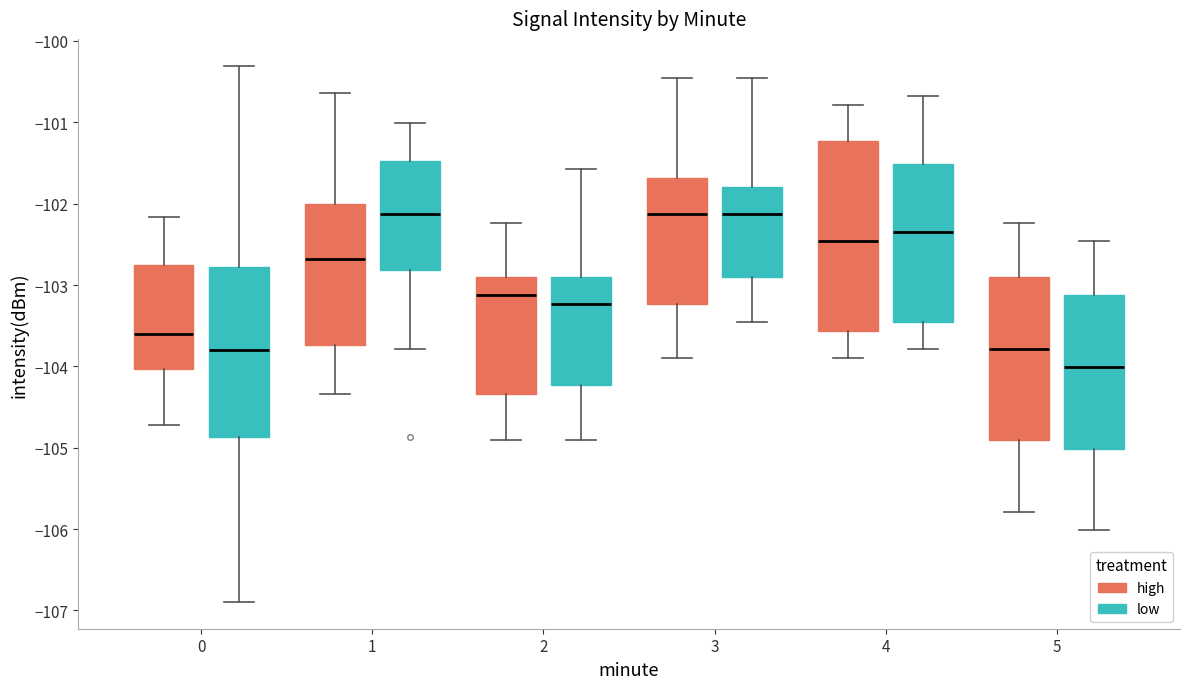

Reading left to right, transcribe this box plot: for each box, give where its median line is, the range the box spans, and where its two whiskers end, as read against the y-axis. The values are not printed on the chart, so give them approximately, as read against the axis.

0 (high): median -103.6, box -104.0 to -102.8, whiskers -104.7 to -102.2
0 (low): median -103.8, box -104.9 to -102.8, whiskers -106.9 to -100.3
1 (high): median -102.7, box -103.7 to -102.0, whiskers -104.3 to -100.6
1 (low): median -102.1, box -102.8 to -101.5, whiskers -103.8 to -101.0
2 (high): median -103.1, box -104.3 to -102.9, whiskers -104.9 to -102.2
2 (low): median -103.2, box -104.2 to -102.9, whiskers -104.9 to -101.6
3 (high): median -102.1, box -103.2 to -101.7, whiskers -103.9 to -100.5
3 (low): median -102.1, box -102.9 to -101.8, whiskers -103.5 to -100.5
4 (high): median -102.5, box -103.6 to -101.2, whiskers -103.9 to -100.8
4 (low): median -102.3, box -103.5 to -101.5, whiskers -103.8 to -100.7
5 (high): median -103.8, box -104.9 to -102.9, whiskers -105.8 to -102.2
5 (low): median -104.0, box -105.0 to -103.1, whiskers -106.0 to -102.5